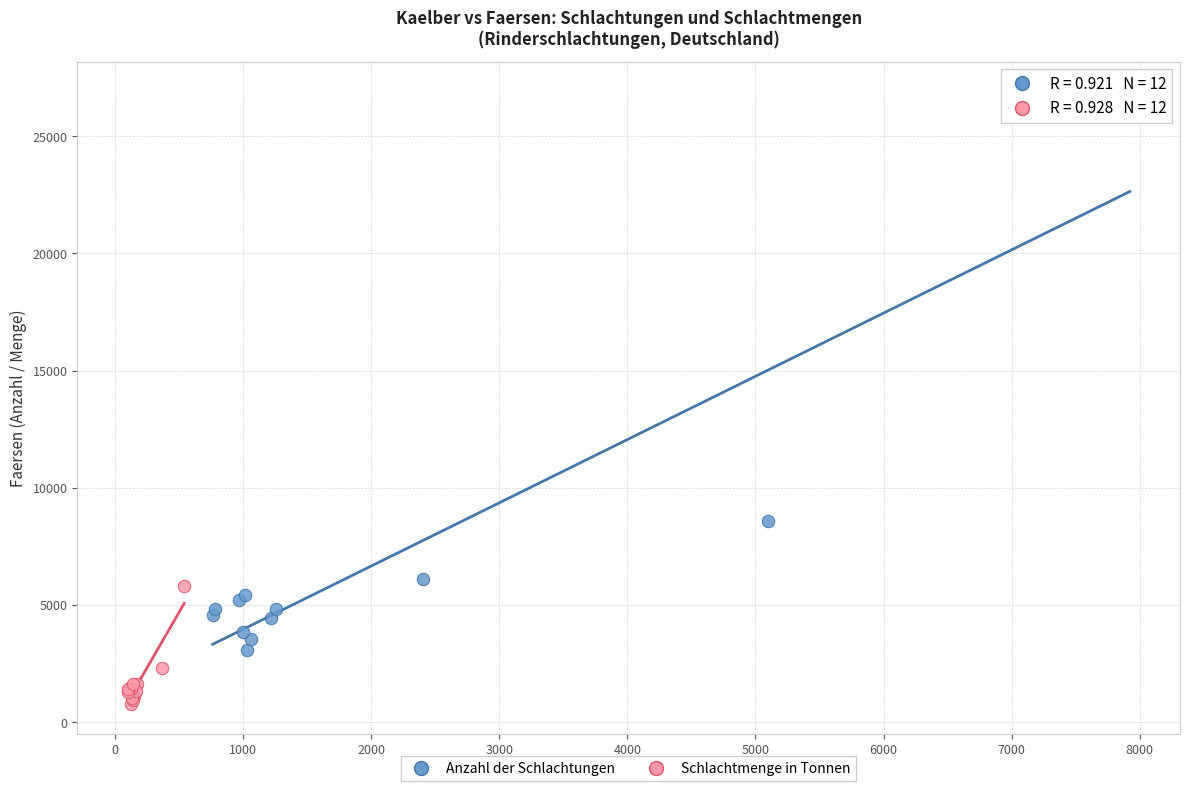

Which series has the widest spread of Y values?

Anzahl der Schlachtungen